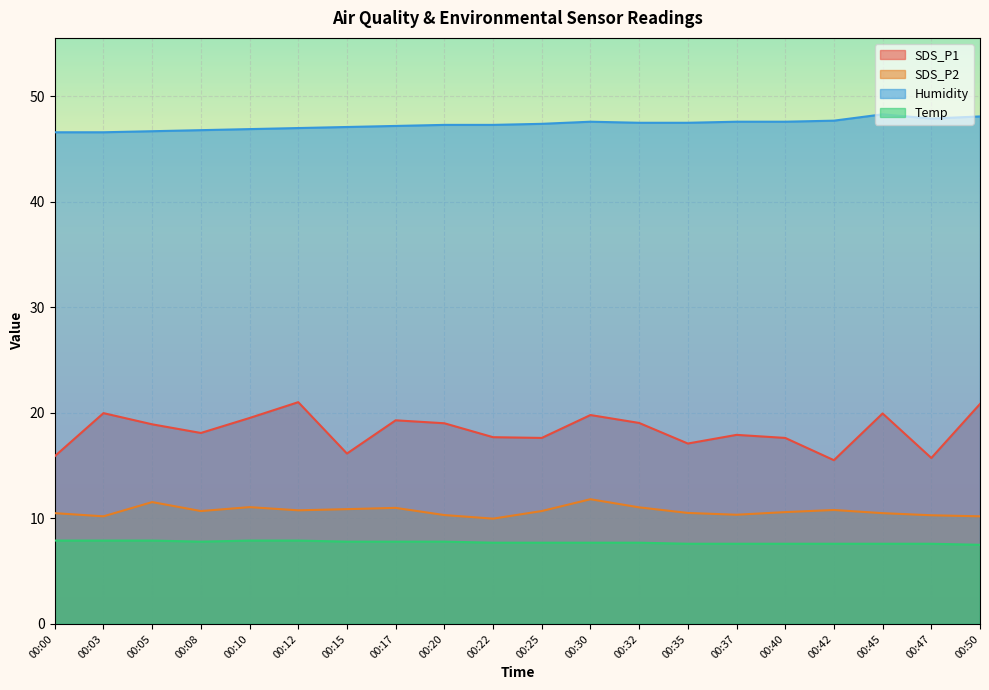

List the series in order of their peak value, lowest first.

Temp, SDS_P2, SDS_P1, Humidity